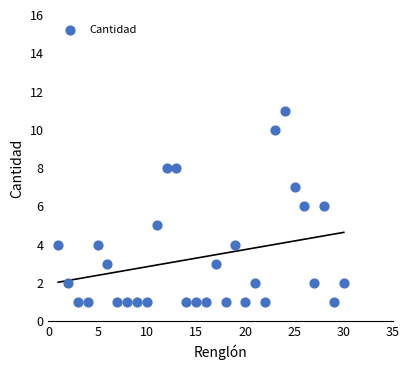

What is the range of X values (max minus min)?

29